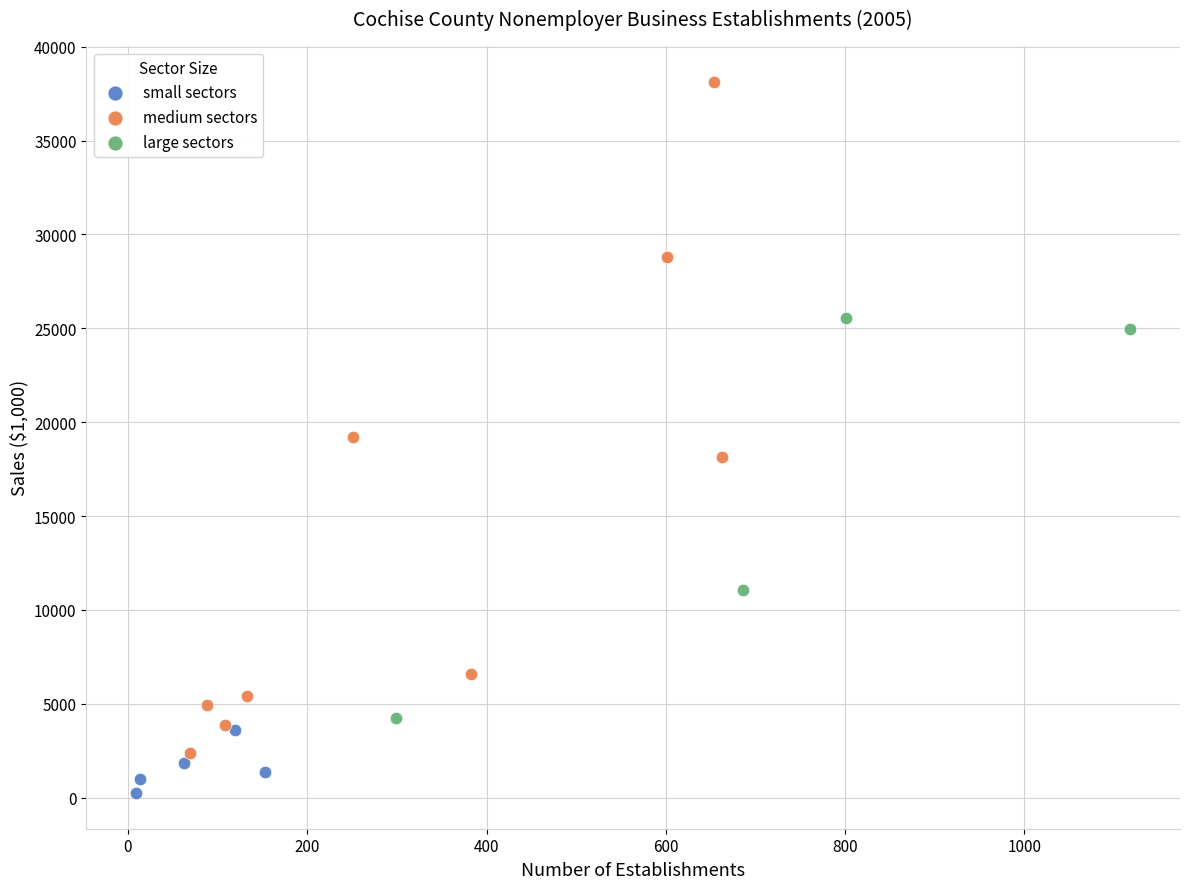

Which series has the widest spread of Y values?

medium sectors